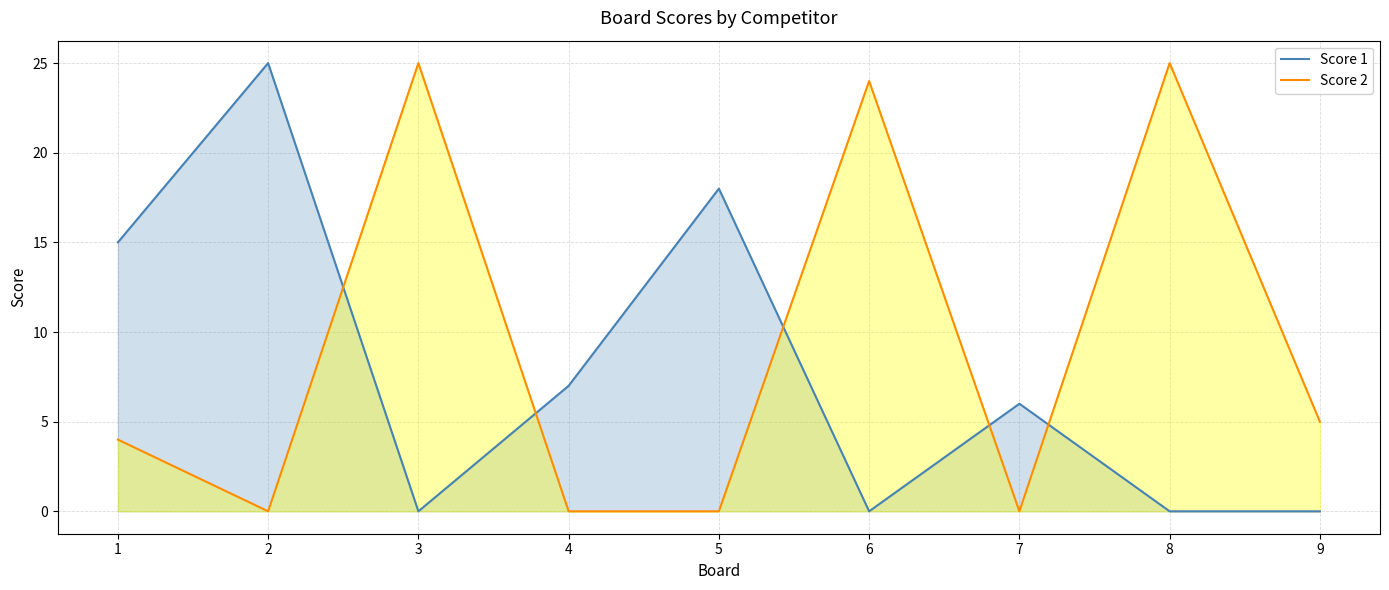

What is the value of the Score 1 point at the 5th from the left?

18